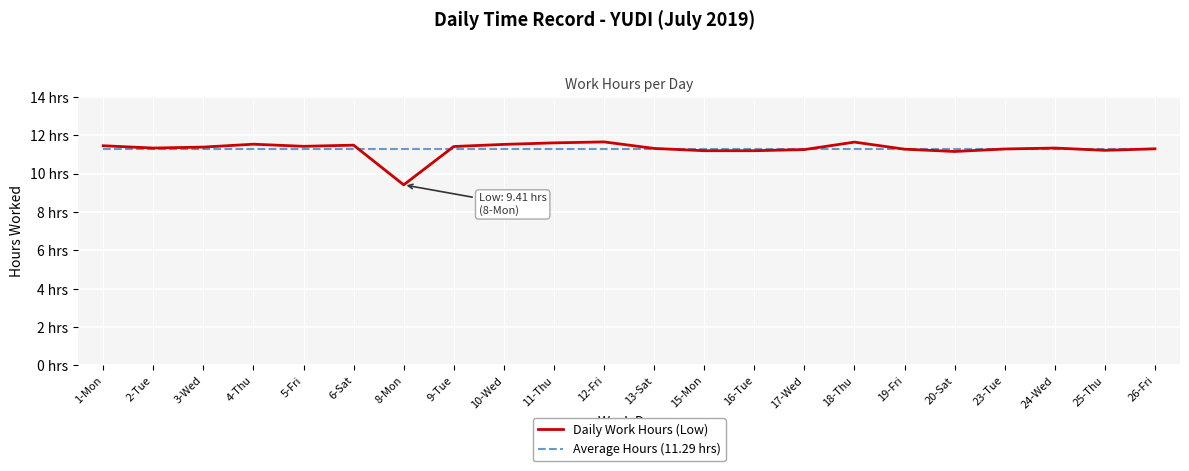

List the labels in order of Average Hours (11.29 hrs) value, largest first.

1-Mon, 2-Tue, 3-Wed, 4-Thu, 5-Fri, 6-Sat, 8-Mon, 9-Tue, 10-Wed, 11-Thu, 12-Fri, 13-Sat, 15-Mon, 16-Tue, 17-Wed, 18-Thu, 19-Fri, 20-Sat, 23-Tue, 24-Wed, 25-Thu, 26-Fri